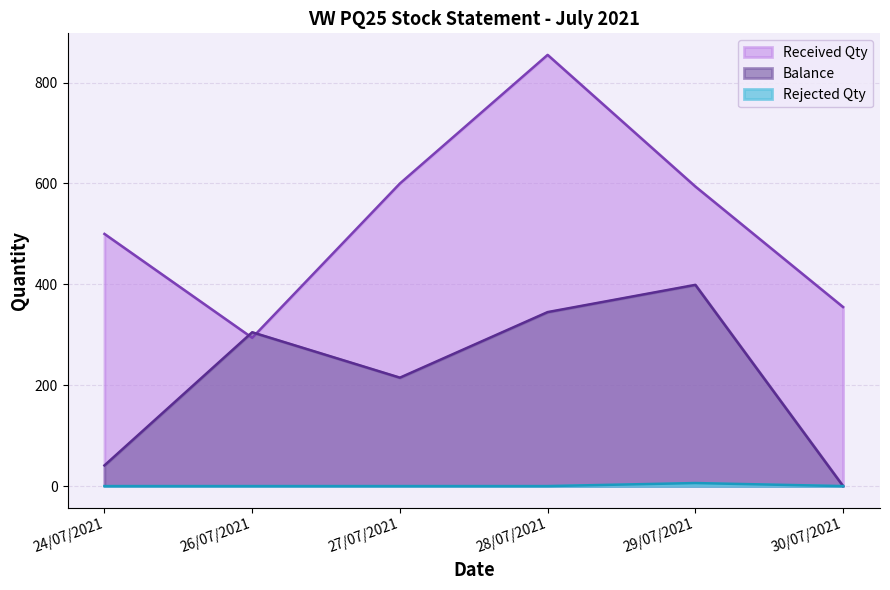

Where is the first local minimum for Balance?

27/07/2021